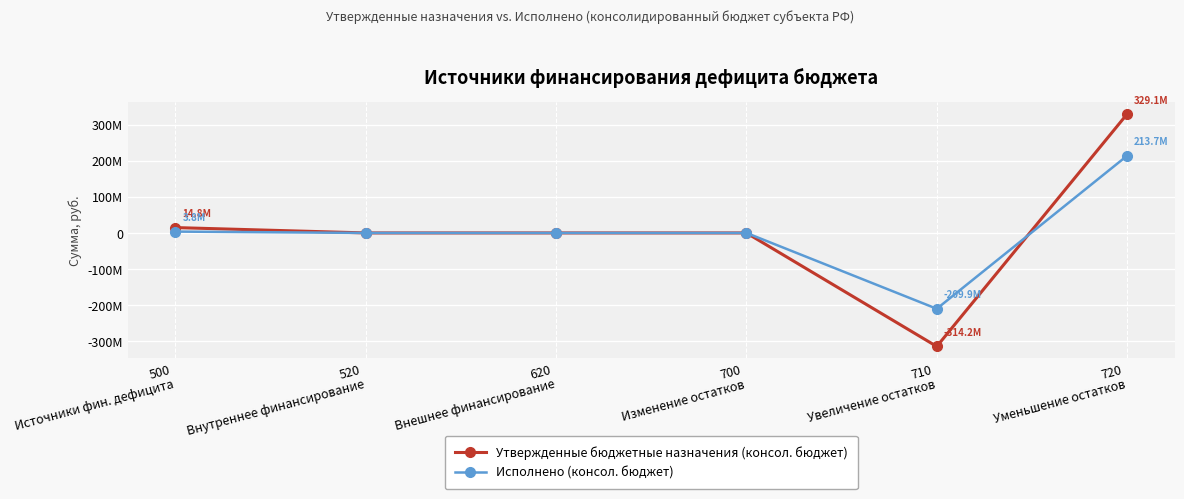

Is this an area chart (filled region under the line)?

No